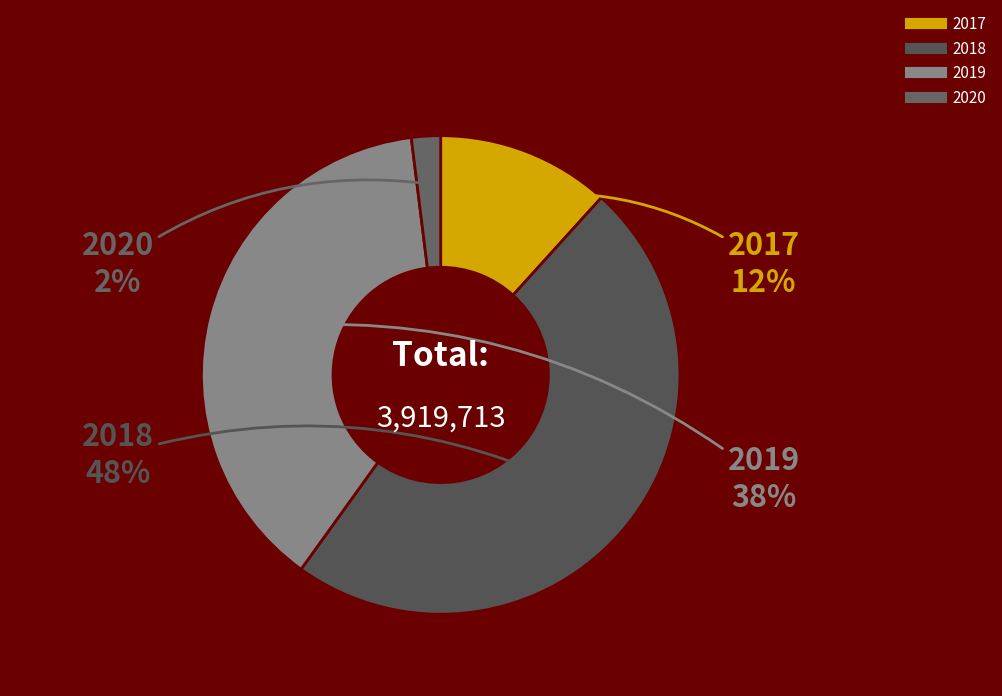

Does any single category account for the majority?

No